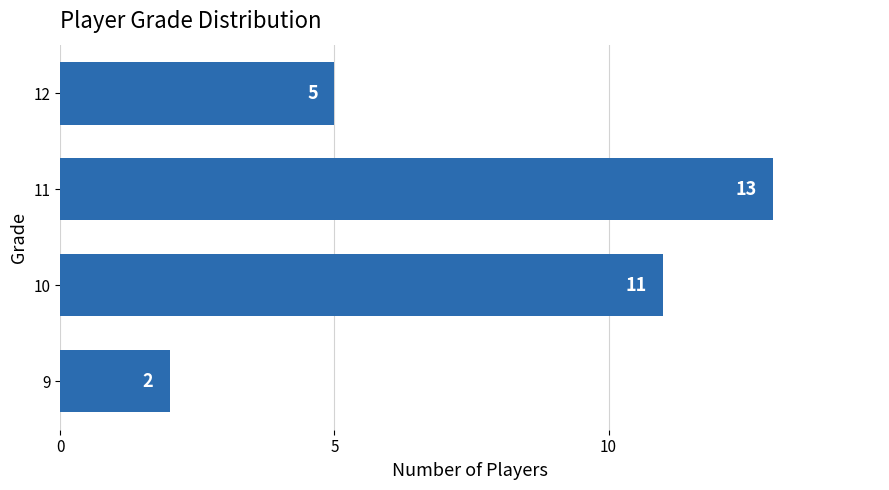

Reading bottom to top, list all the values displayed in this chart.

2	11	13	5